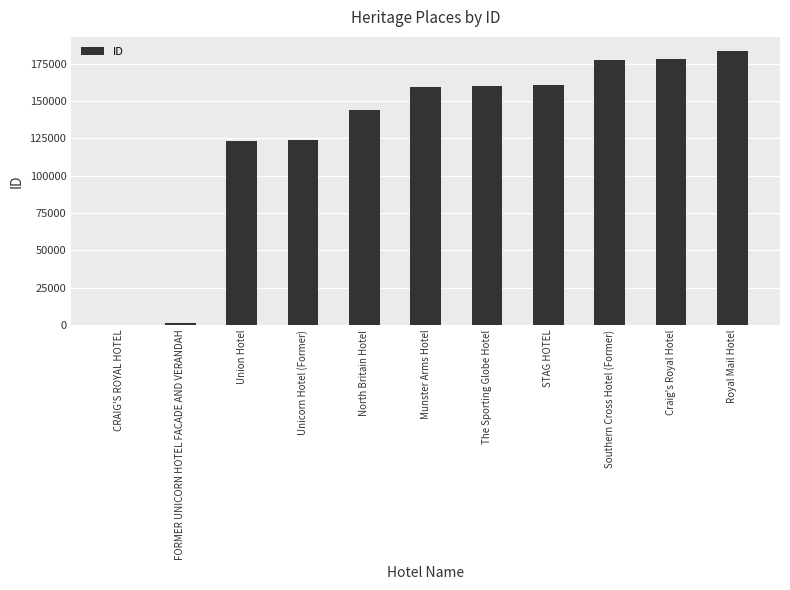

Where is the data nearest to the value 91944?

Union Hotel